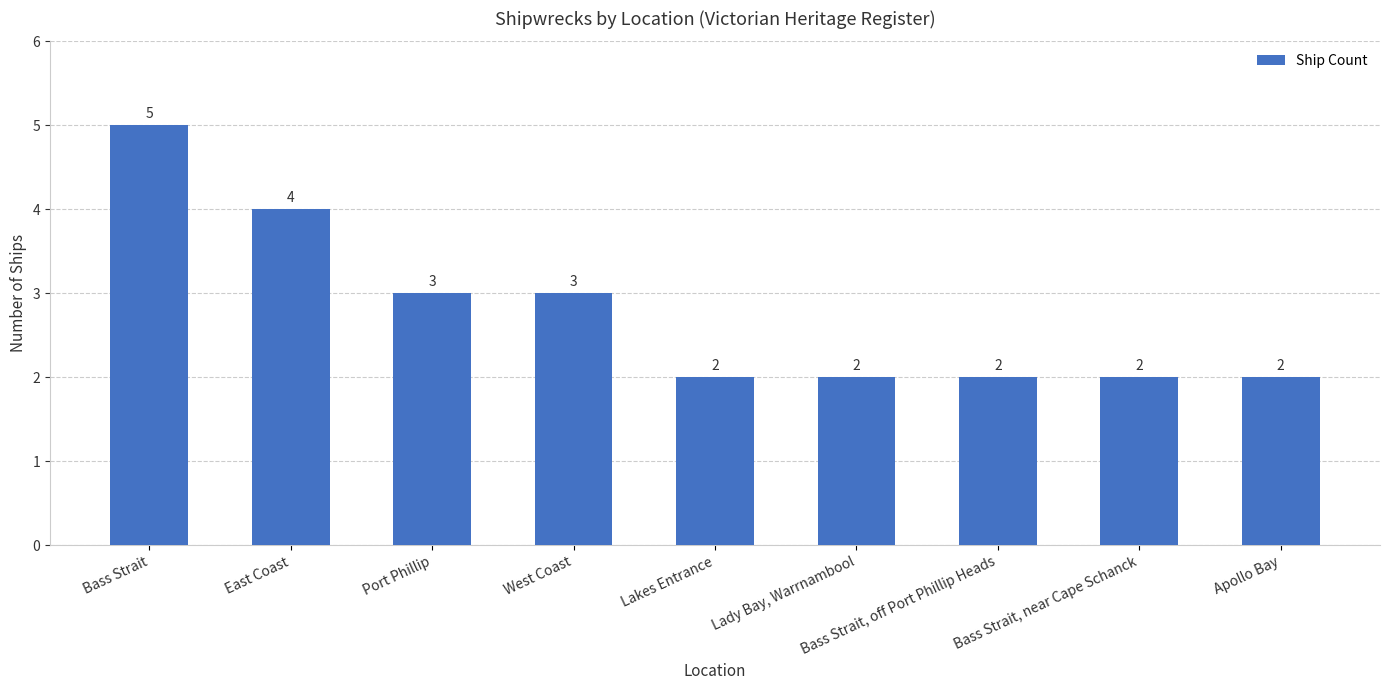

What is the maximum value shown in the chart?

5